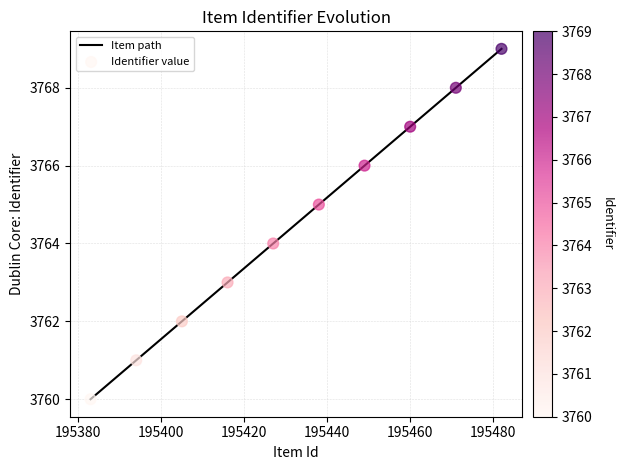

What is the difference between the maximum and minimum values?

9